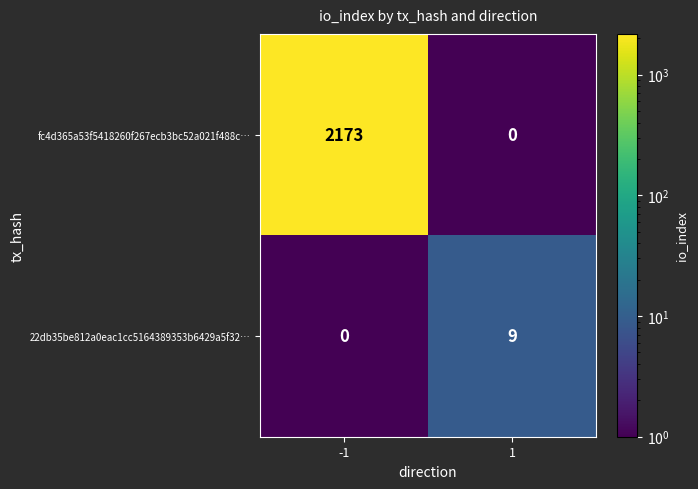

At 1, list the series in order from smallest to largest.

fc4d365a53f5418260f267ecb3bc52a021f488c…, 22db35be812a0eac1cc5164389353b6429a5f32…